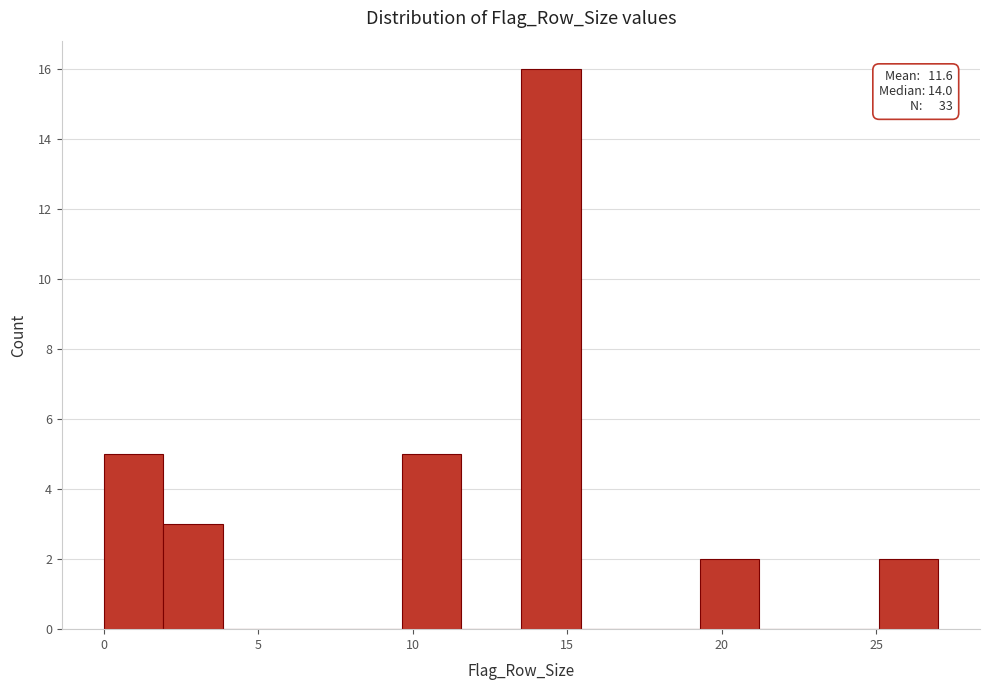

Read against the x-axis, roughly where is the centre of the tallest bar?

14.5